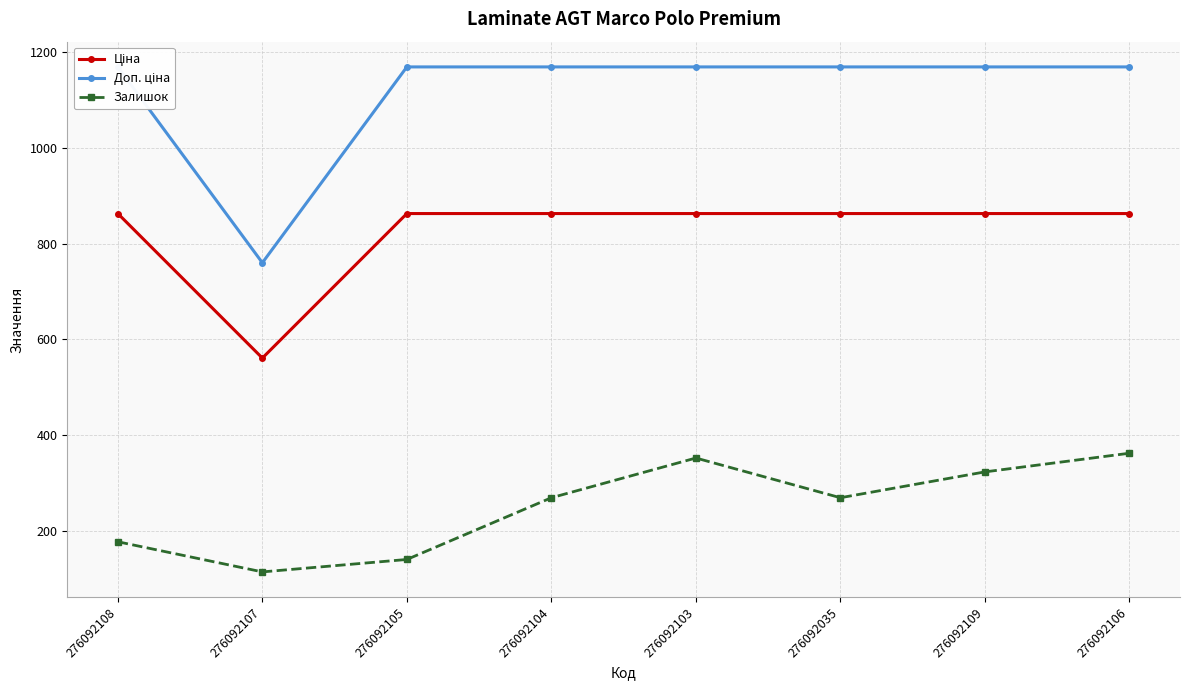

At which category does the chart reach its peak across all series?

276092108